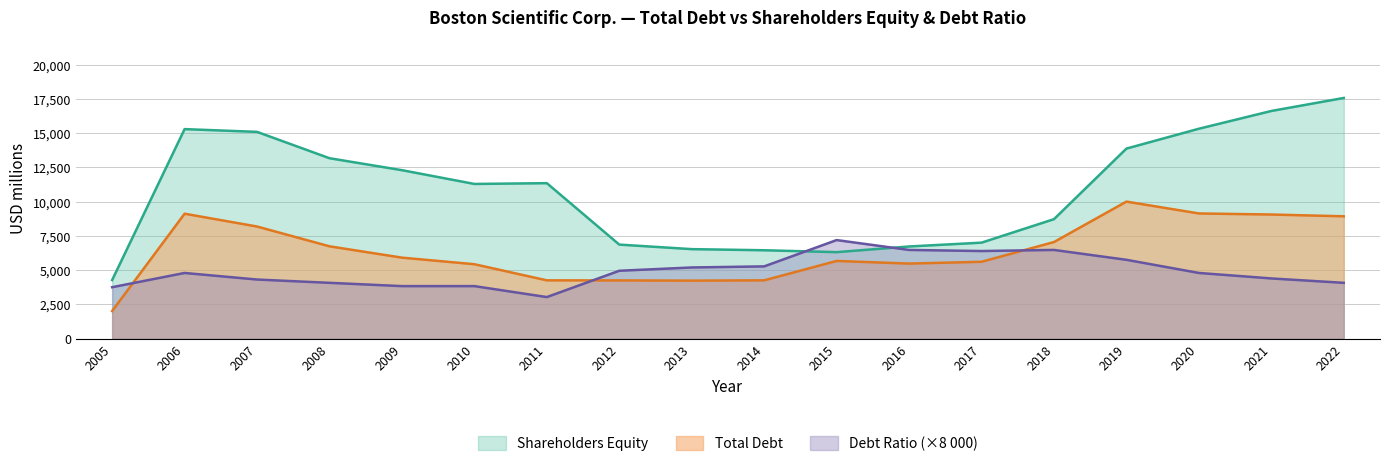

True or false: Debt Ratio and Shareholders Equity cross at least once.

True